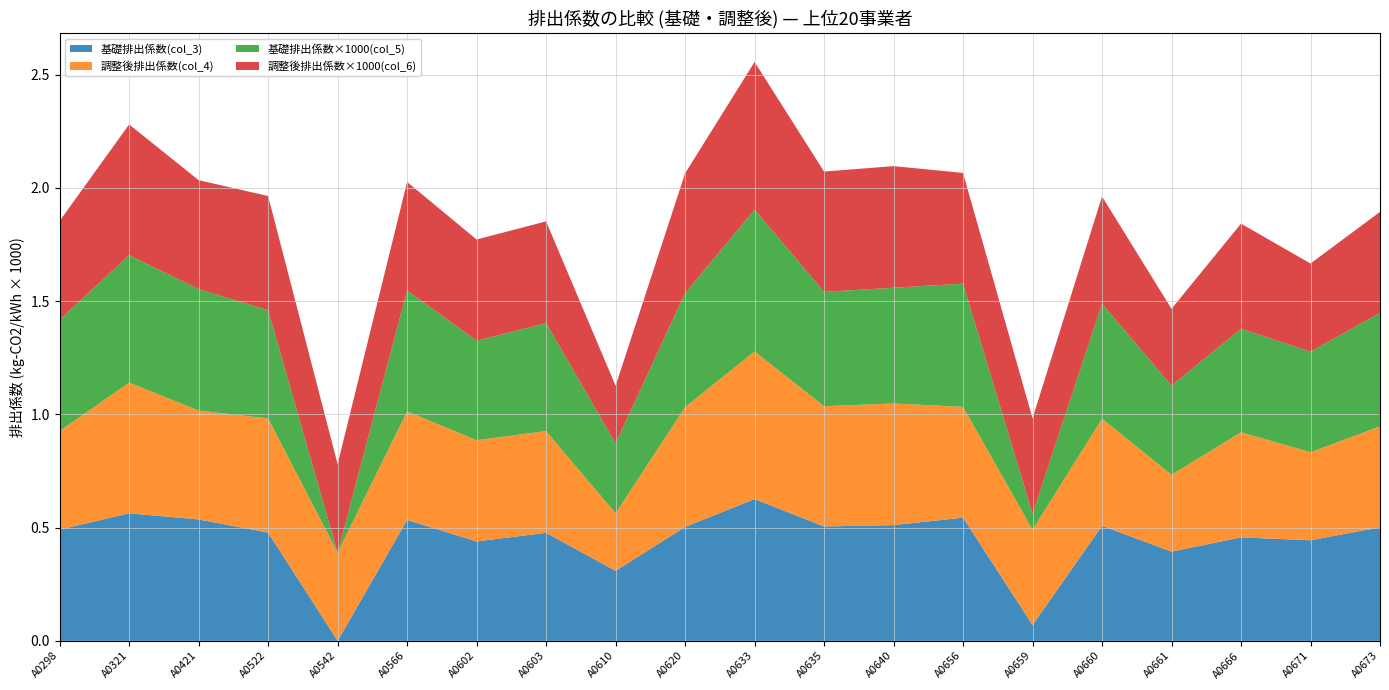

Reading right to left, list all the values displayed in this chart.

基礎排出係数(col_3): A0673=0.5	A0671=0.4	A0666=0.5	A0661=0.4	A0660=0.5	A0659=0.1	A0656=0.5	A0640=0.5	A0635=0.5	A0633=0.6	A0620=0.5	A0610=0.3	A0603=0.5	A0602=0.4	A0566=0.5	A0542=0.0	A0522=0.5	A0421=0.5	A0321=0.6	A0298=0.5
調整後排出係数(col_4): A0673=0.4	A0671=0.4	A0666=0.5	A0661=0.3	A0660=0.5	A0659=0.4	A0656=0.5	A0640=0.5	A0635=0.5	A0633=0.7	A0620=0.5	A0610=0.3	A0603=0.4	A0602=0.4	A0566=0.5	A0542=0.4	A0522=0.5	A0421=0.5	A0321=0.6	A0298=0.4
基礎排出係数×1000(col_5): A0673=0.5	A0671=0.4	A0666=0.5	A0661=0.4	A0660=0.5	A0659=0.1	A0656=0.5	A0640=0.5	A0635=0.5	A0633=0.6	A0620=0.5	A0610=0.3	A0603=0.5	A0602=0.4	A0566=0.5	A0542=0.0	A0522=0.5	A0421=0.5	A0321=0.6	A0298=0.5
調整後排出係数×1000(col_6): A0673=0.4	A0671=0.4	A0666=0.5	A0661=0.3	A0660=0.5	A0659=0.4	A0656=0.5	A0640=0.5	A0635=0.5	A0633=0.7	A0620=0.5	A0610=0.3	A0603=0.4	A0602=0.4	A0566=0.5	A0542=0.4	A0522=0.5	A0421=0.5	A0321=0.6	A0298=0.4